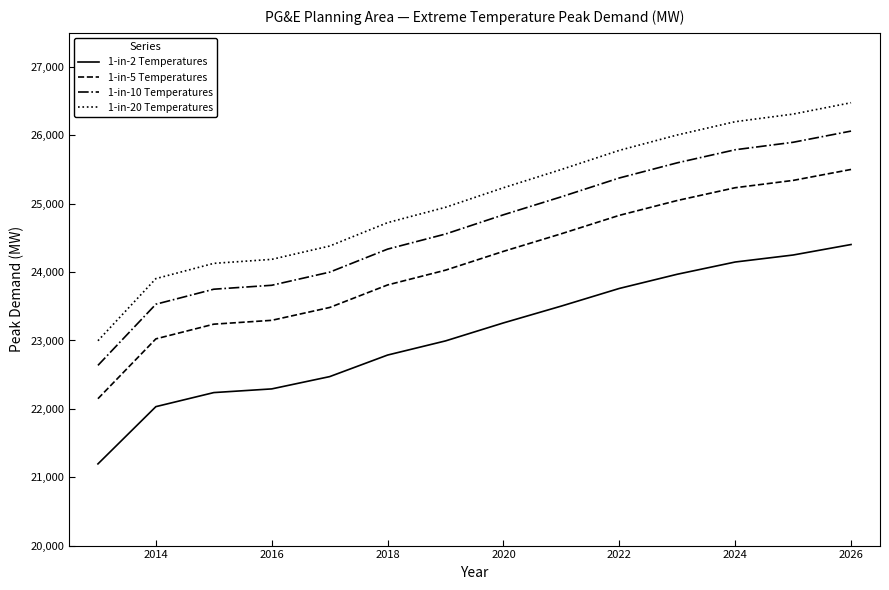

True or false: 1-in-2 Temperatures and 1-in-20 Temperatures intersect in this chart.

False